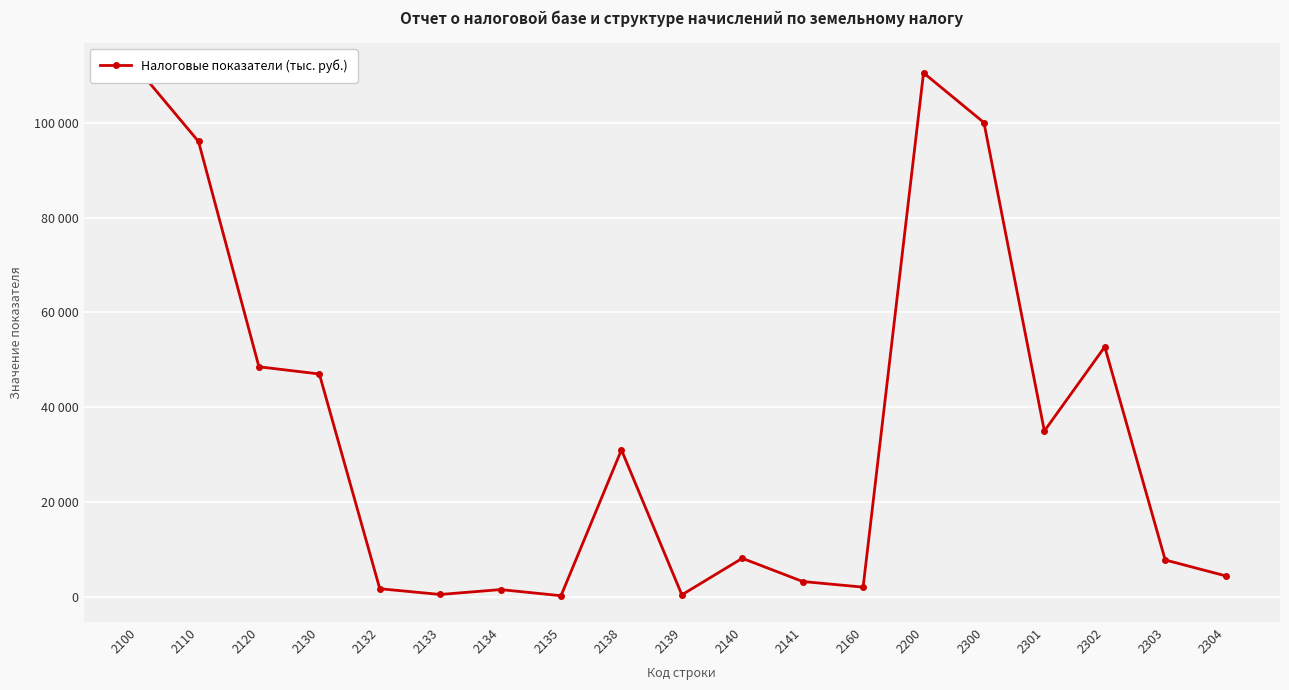

Is it true that the value at 2301 is 35011?

True